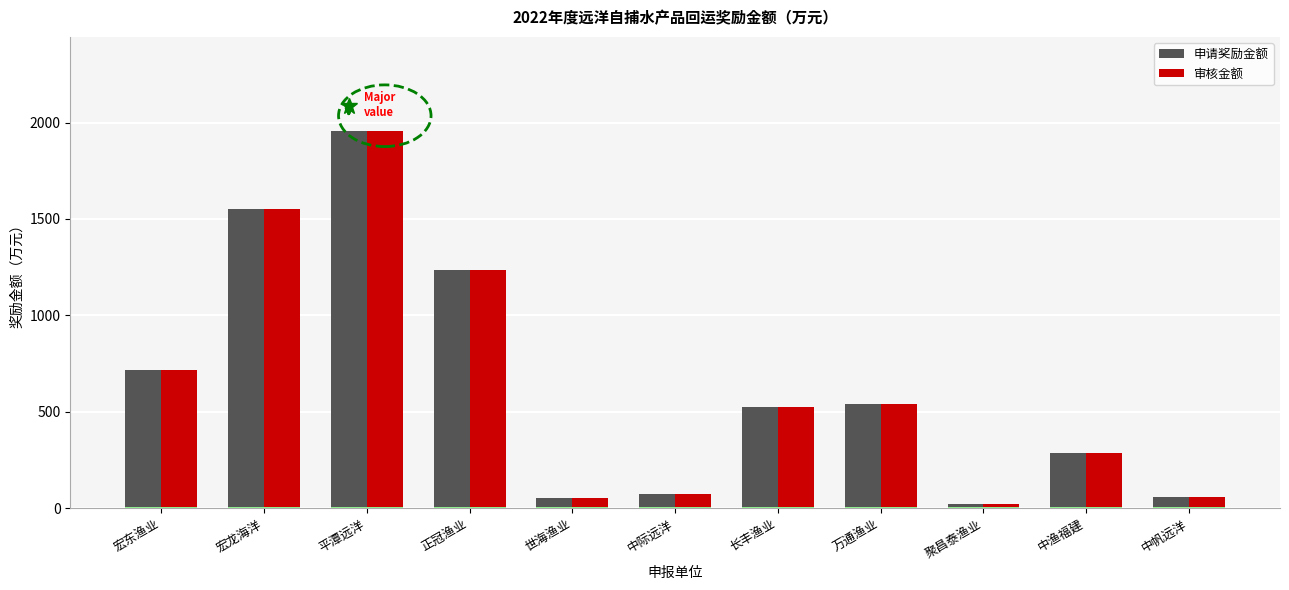

What is the label of the 10th bar from the right?

宏龙海洋